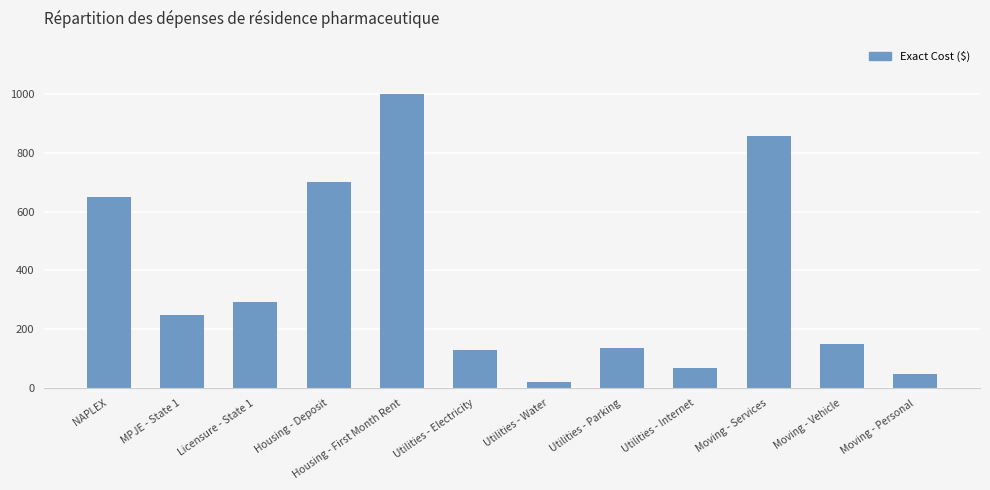

True or false: the data shows 150.0 at Moving - Vehicle.

True